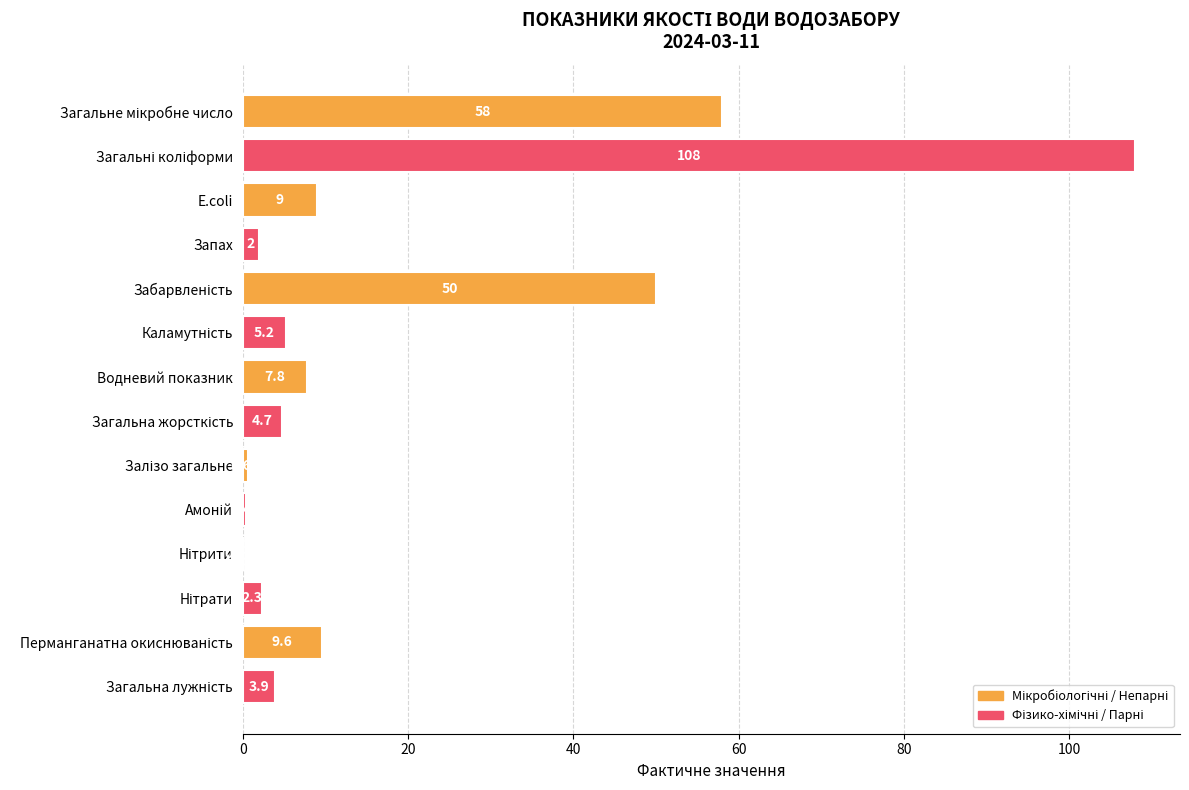

Are the bars horizontal?

Yes